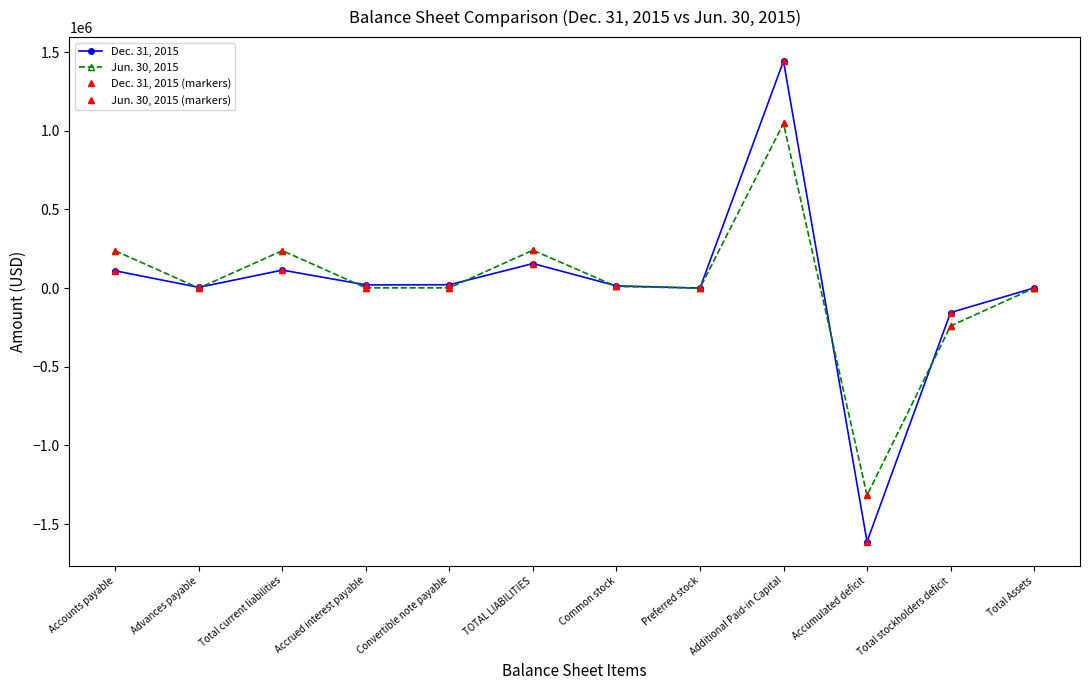

Does the chart have visible grid lines?

No